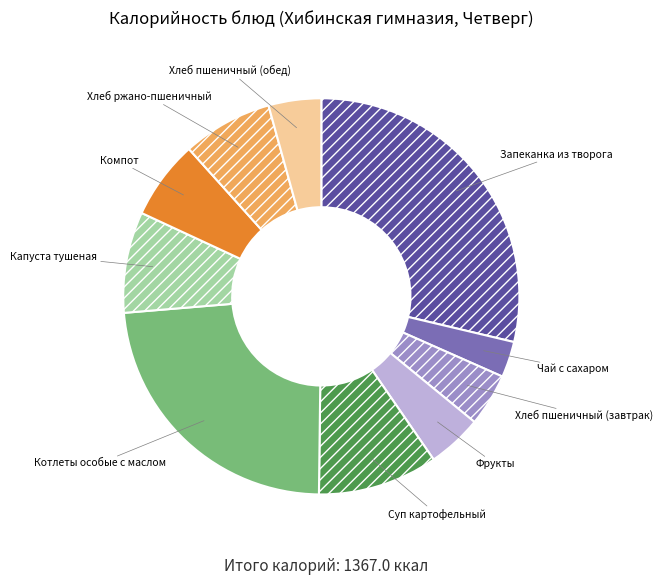

The Хлеб пшеничный (завтрак) slice represents 4% of the pie. True or false?

True